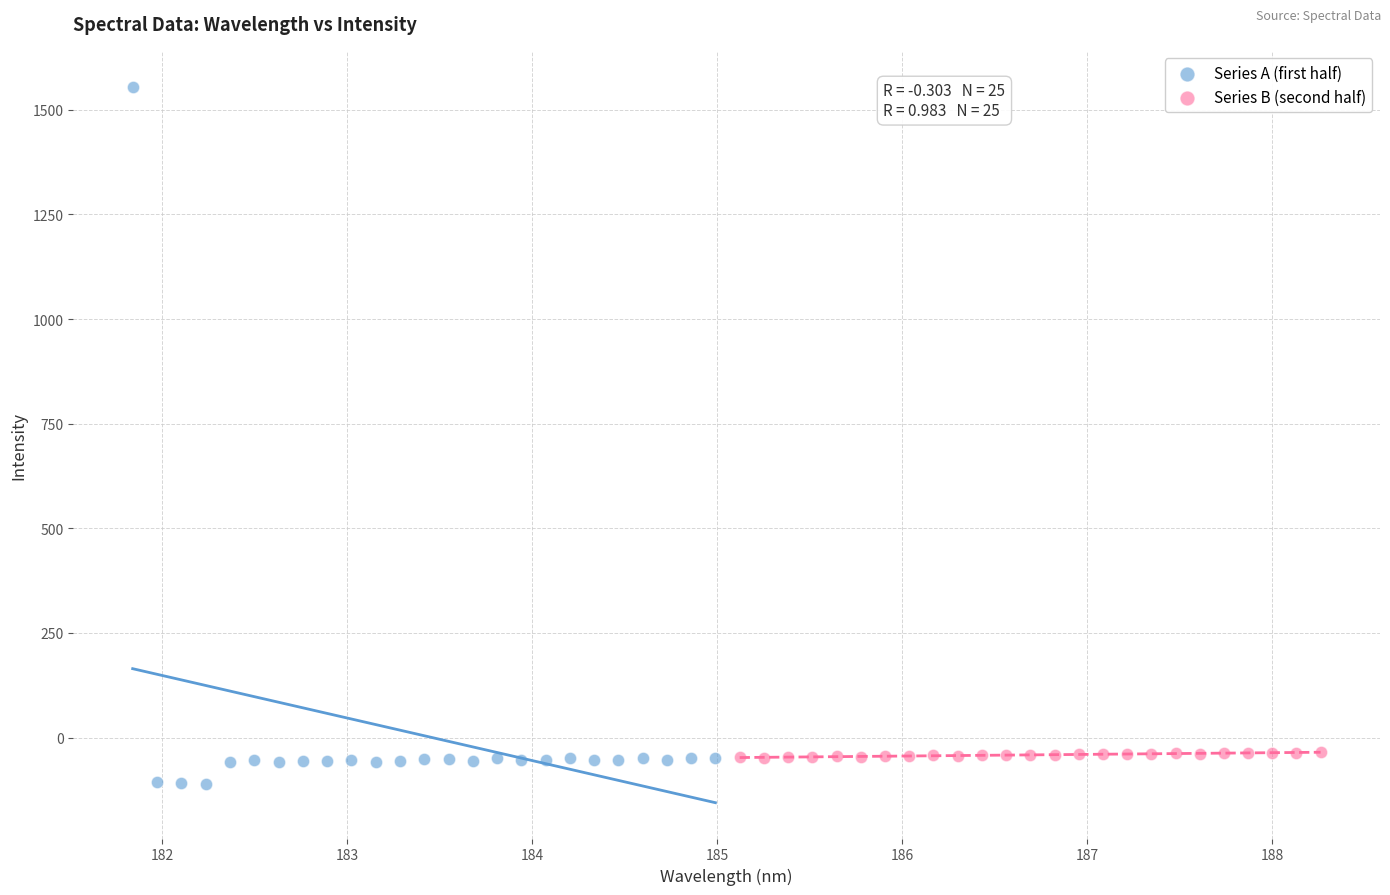

Which series reaches the minimum Y coordinate?

Series A (first half)